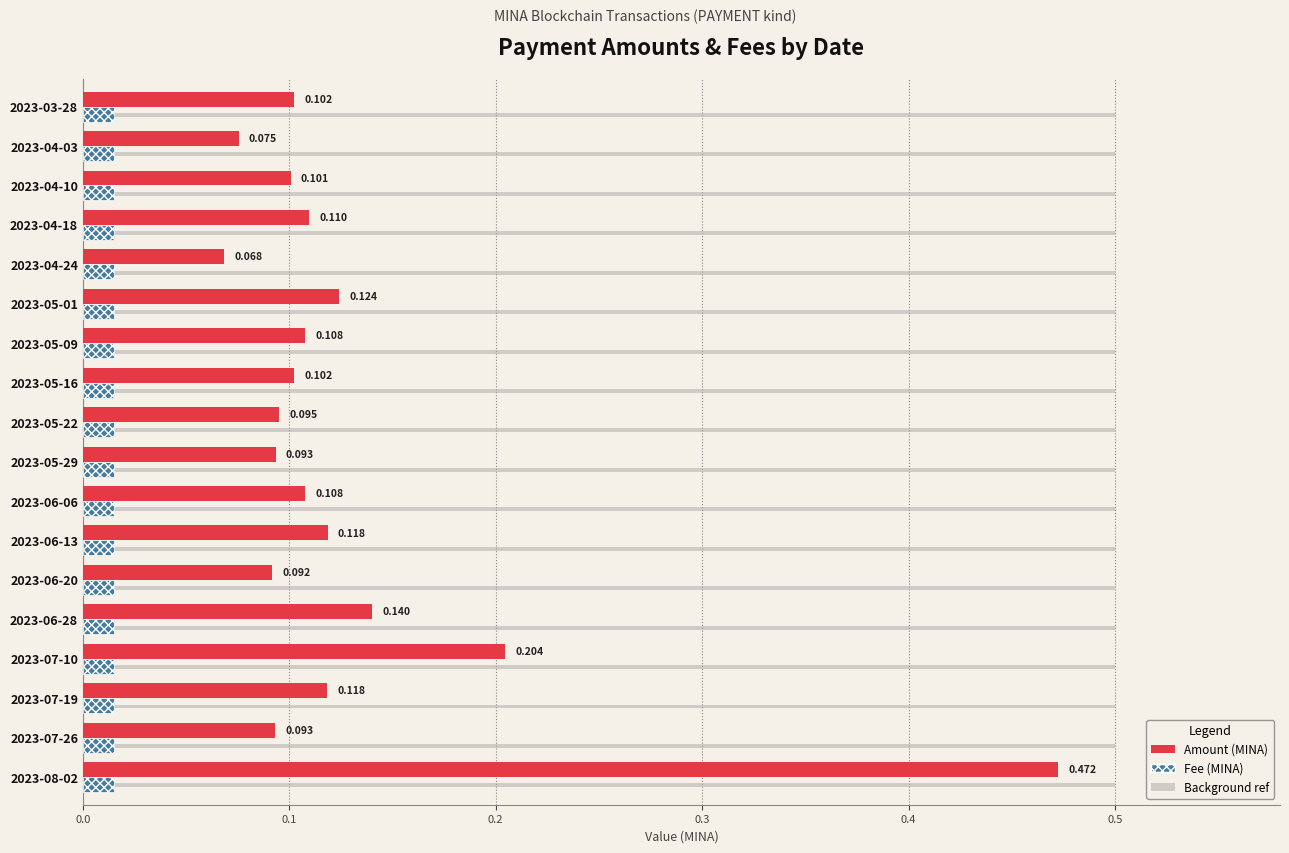

What is the difference between the highest and lowest values at 0.3?

0.2